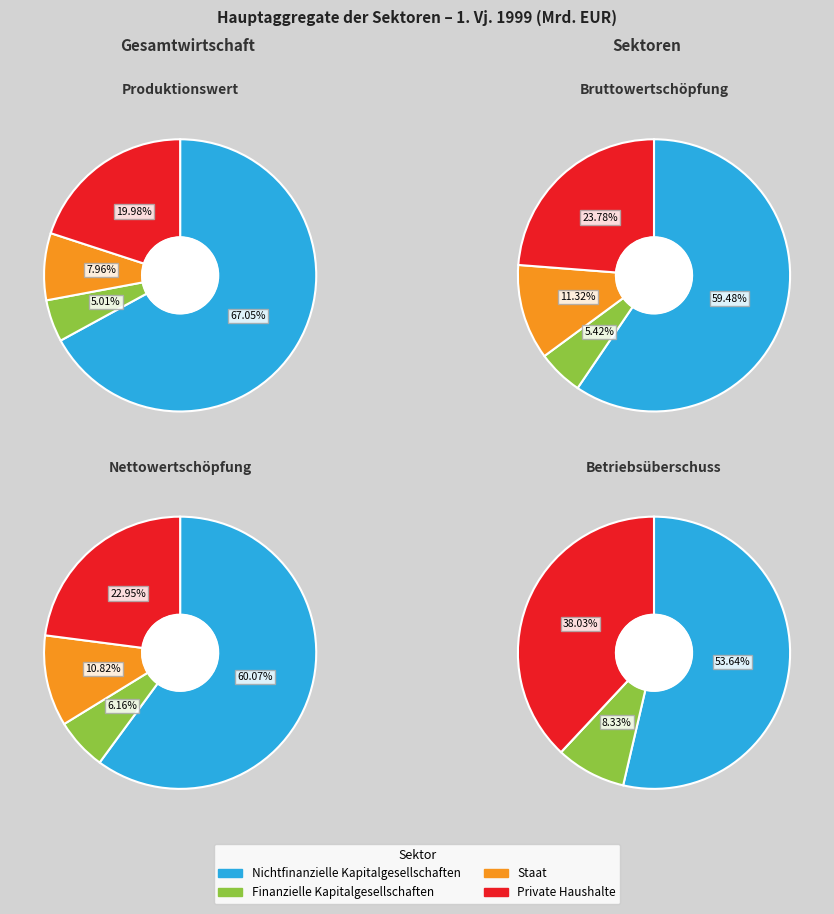

What is the largest slice in the pie chart?

Produktionswert